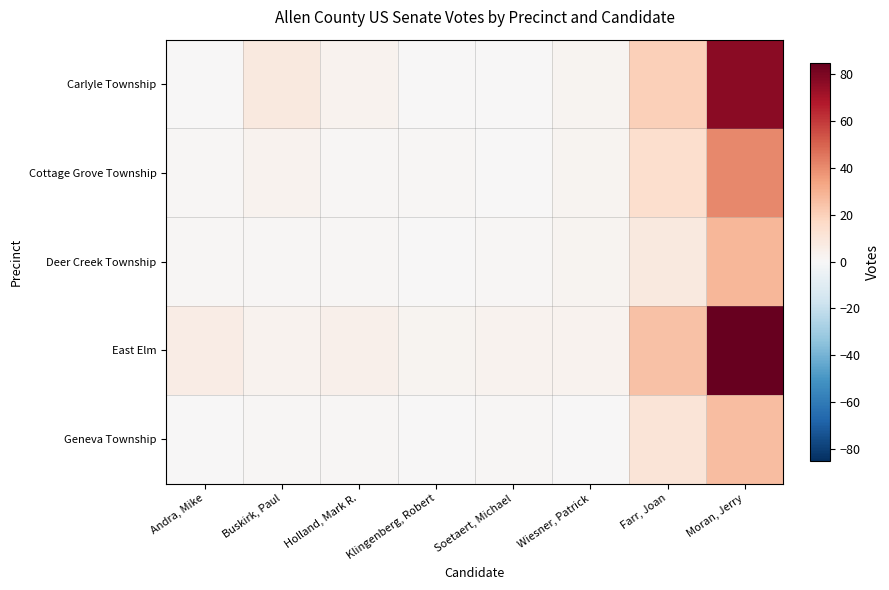

Which has a higher value, Moran, Jerry or Wiesner, Patrick?

Moran, Jerry